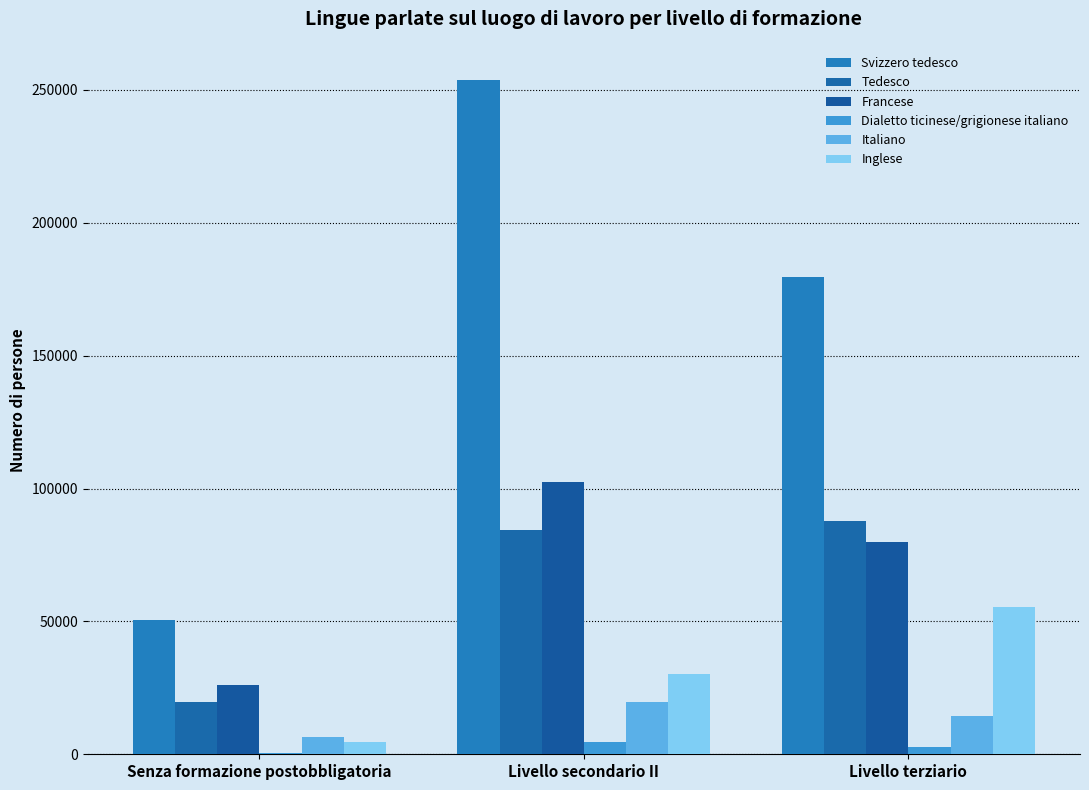

True or false: Dialetto ticinese/grigionese italiano has a value of 528.1 at Senza formazione postobbligatoria.

True